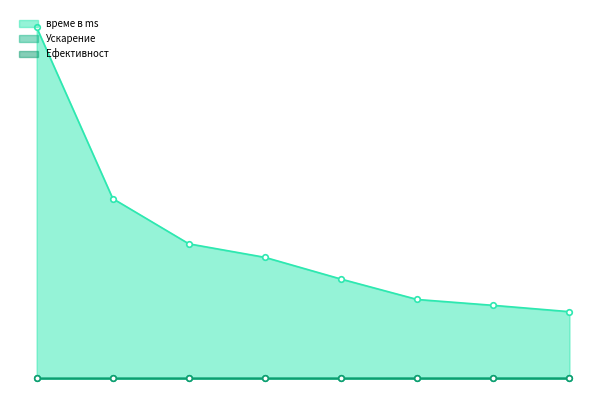

Reading left to right, what are all the values shown in this chart?

време в ms: 1=8432.0	2=4321.0	3=3234.0	4=2909.0	5=2387.0	6=1897.0	7=1756.0	8=1604.0
Ускарение: 1=1.0	2=2.0	3=2.6	4=2.9	5=3.5	6=4.4	7=4.8	8=5.3
Ефективност: 1=1.0	2=1.0	3=0.9	4=0.7	5=0.7	6=0.7	7=0.7	8=0.7